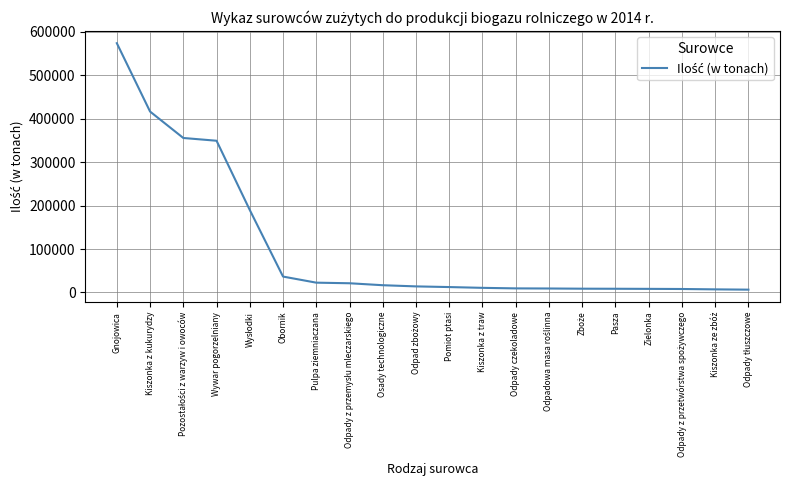

What is the difference between the maximum and minimum values?

567680.2